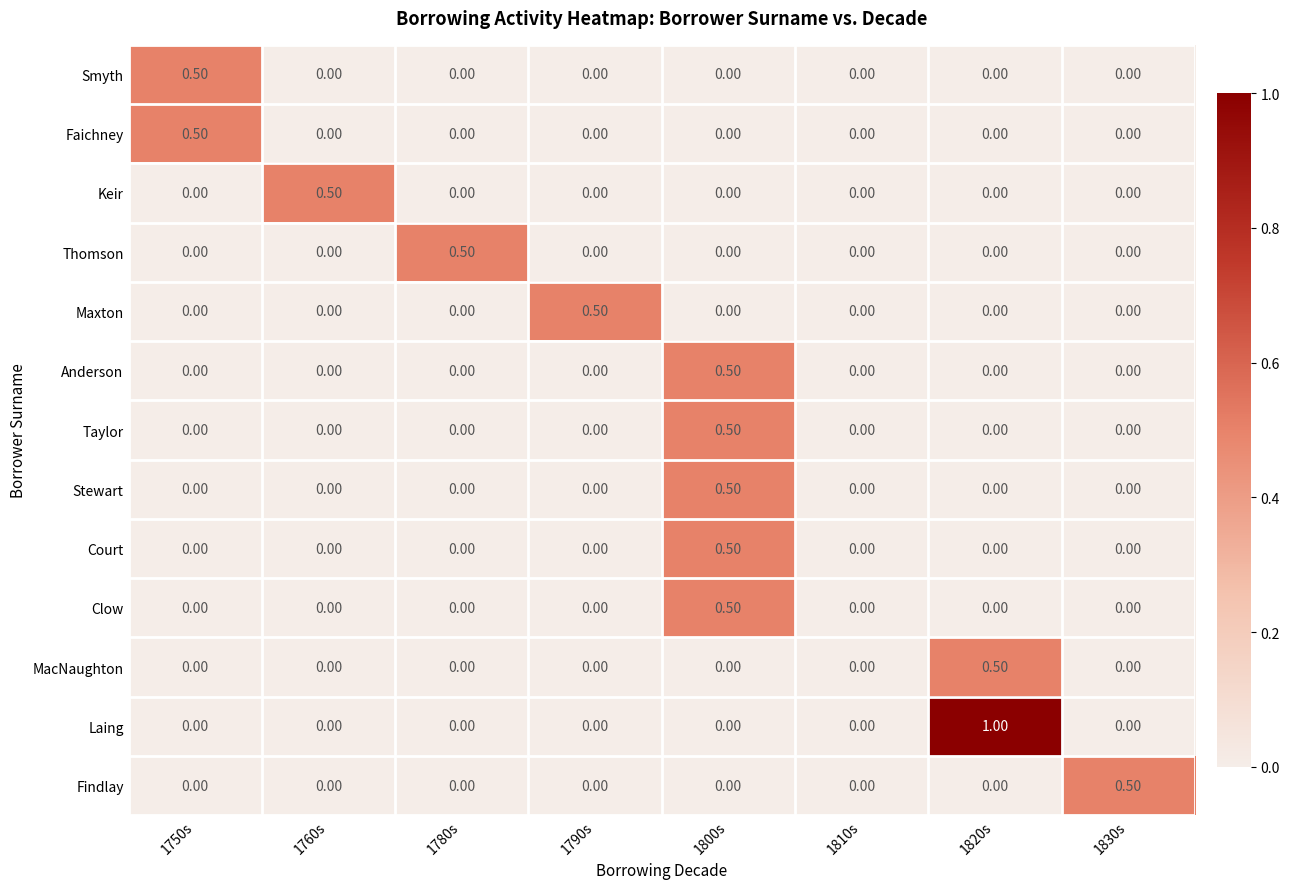

Which series has the largest total across all categories?

Laing